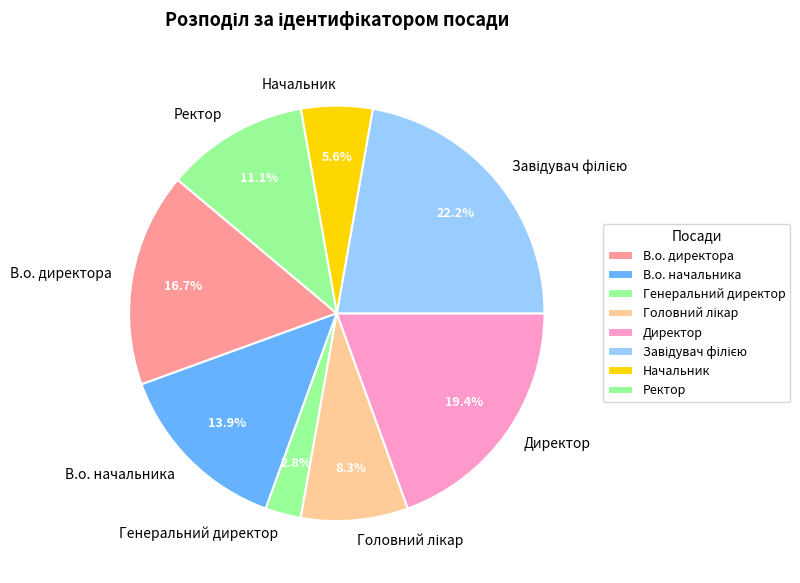

Count the number of slices in the pie.

8